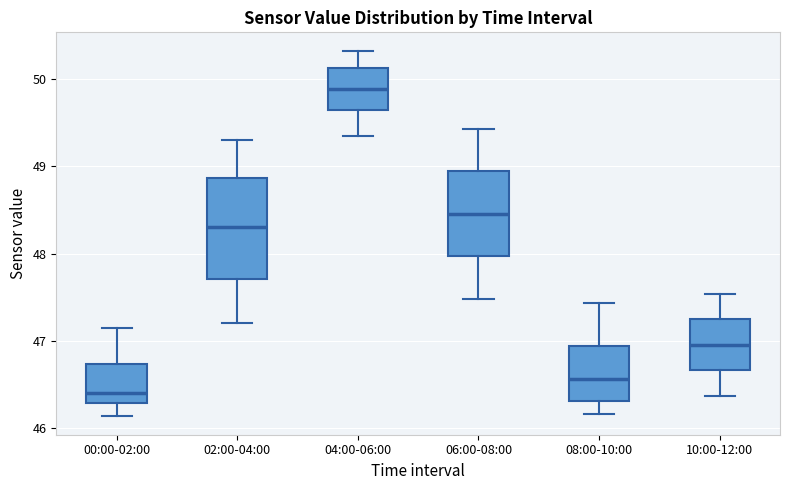

Reading left to right, read every box against the y-axis: the position of its median line, the range the box covers, and the ends of its whiskers. The values are not printed on the chart, so give them approximately, as read against the axis.

00:00-02:00: median 46.4, box 46.3 to 46.7, whiskers 46.1 to 47.2
02:00-04:00: median 48.3, box 47.7 to 48.9, whiskers 47.2 to 49.3
04:00-06:00: median 49.9, box 49.6 to 50.1, whiskers 49.4 to 50.3
06:00-08:00: median 48.5, box 48.0 to 48.9, whiskers 47.5 to 49.4
08:00-10:00: median 46.6, box 46.3 to 46.9, whiskers 46.2 to 47.4
10:00-12:00: median 47.0, box 46.7 to 47.2, whiskers 46.4 to 47.5